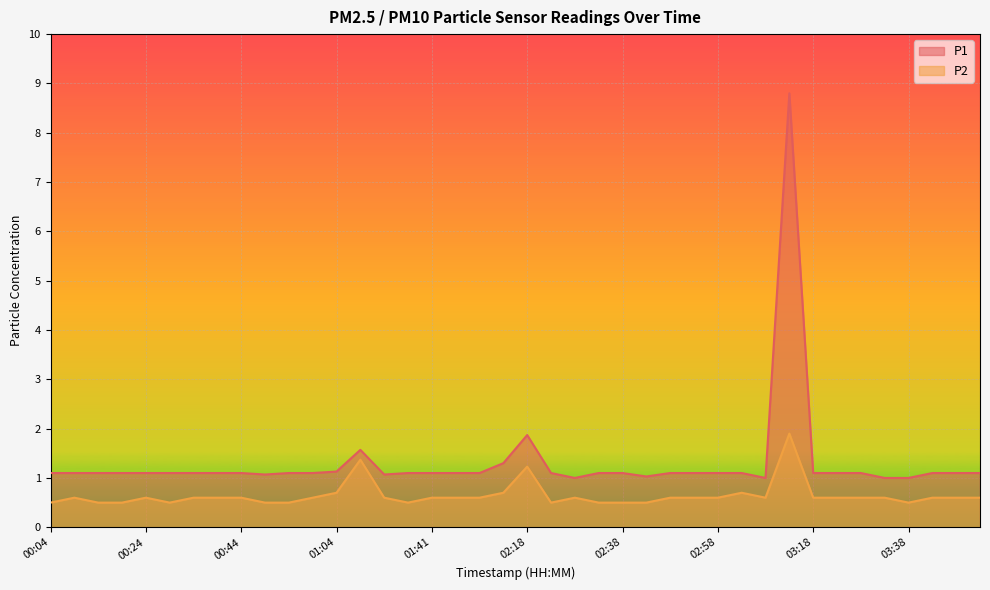

True or false: P1 and P2 cross at least once.

False